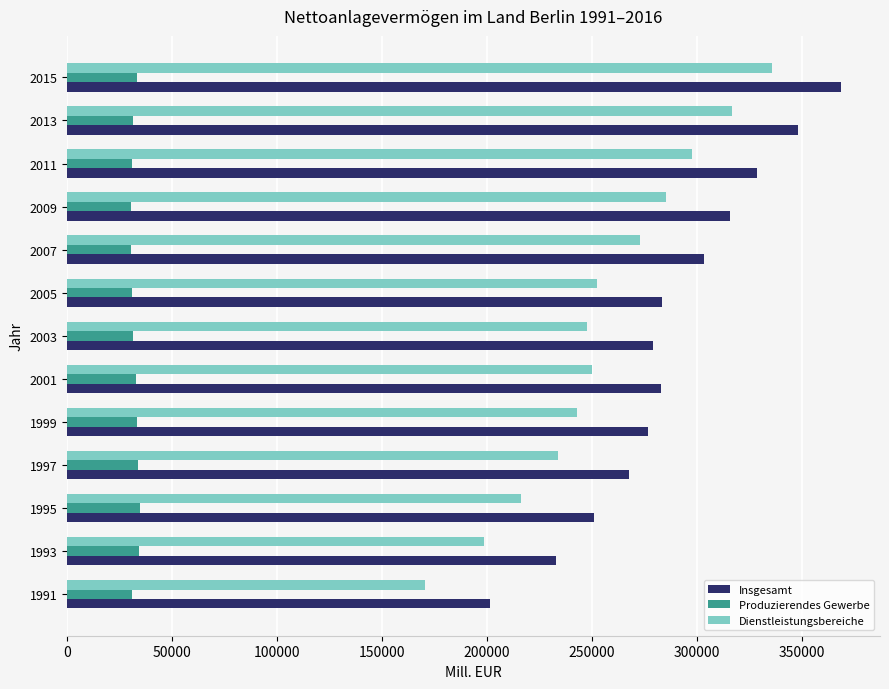

At how many categories does at least one series exceed 323502?

3